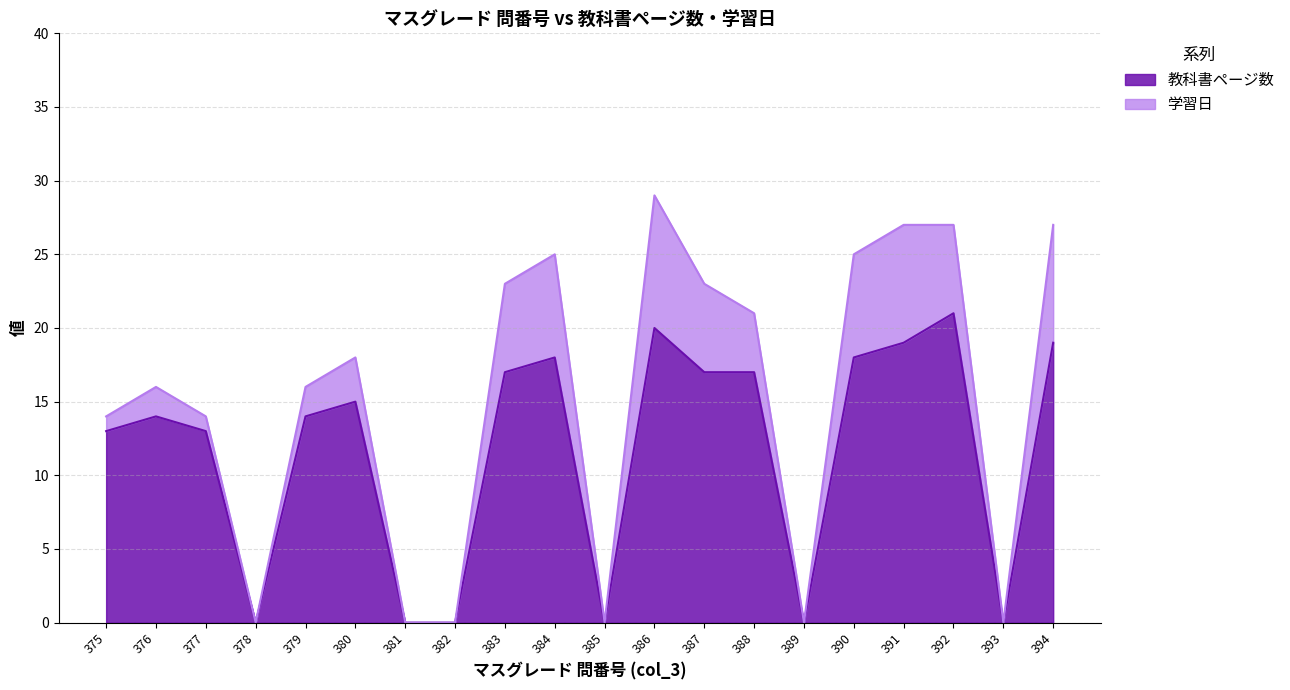

What is the difference between the second highest and minimum values?

20